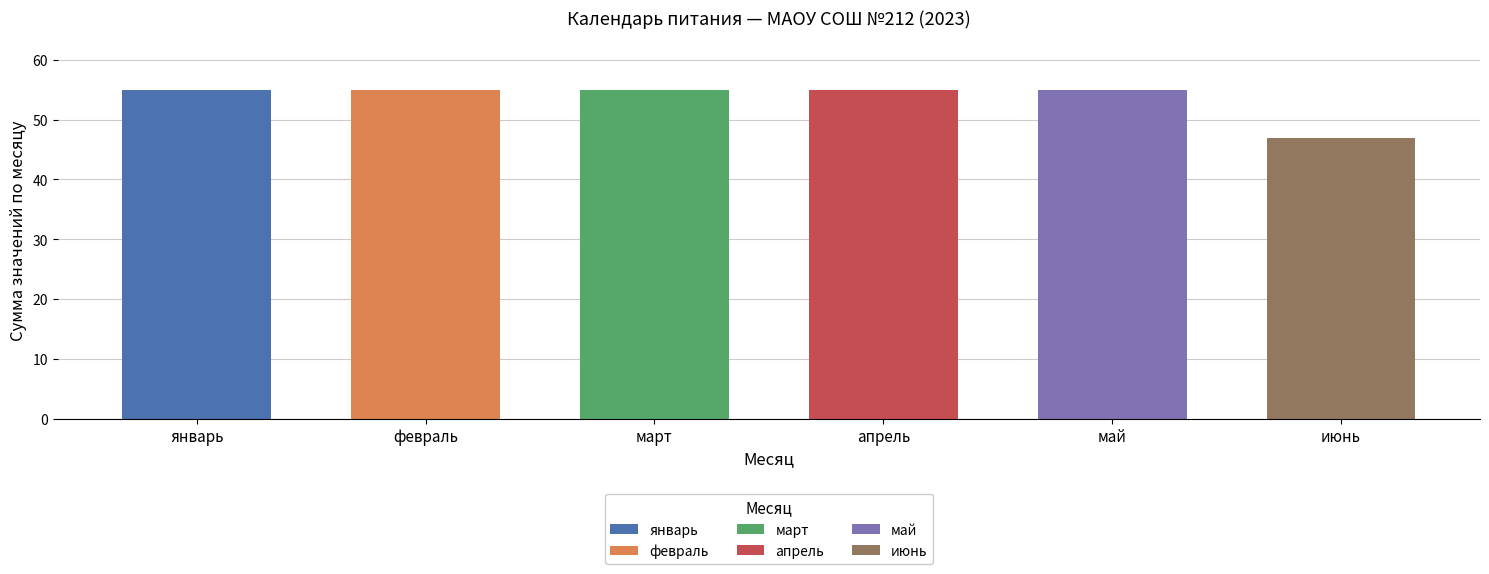

What are all the series names shown in the legend?

январь, февраль, март, апрель, май, июнь